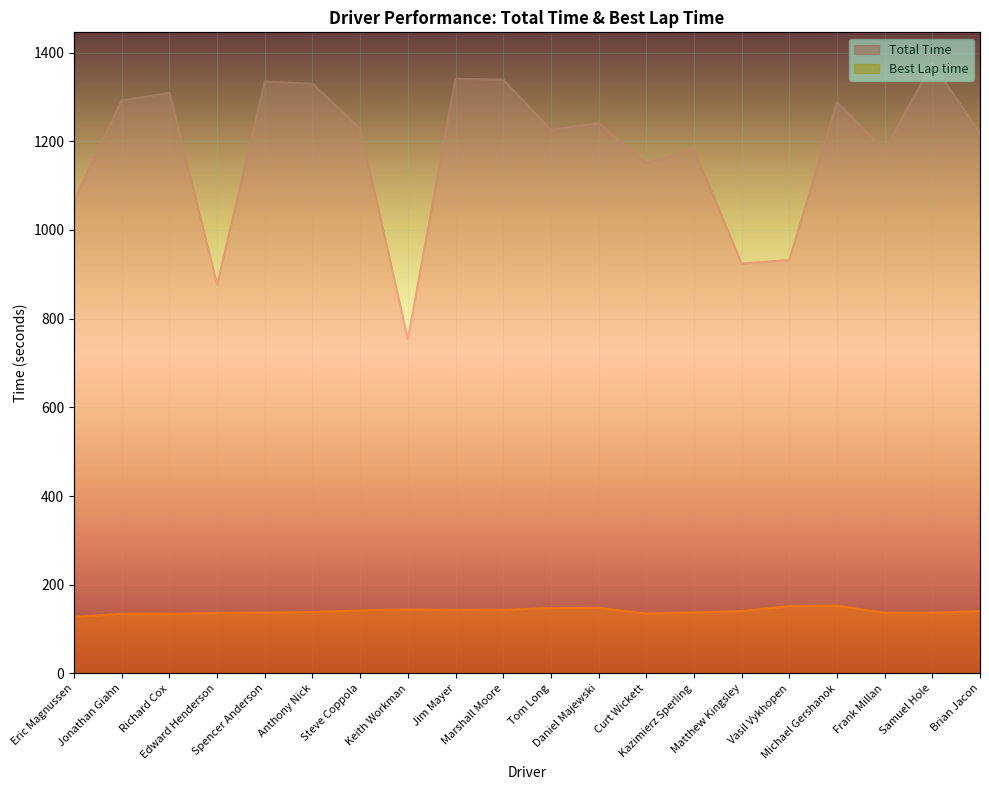

Is the value of Best Lap time at Jim Mayer greater than the value of Total Time at Steve Coppola?

No